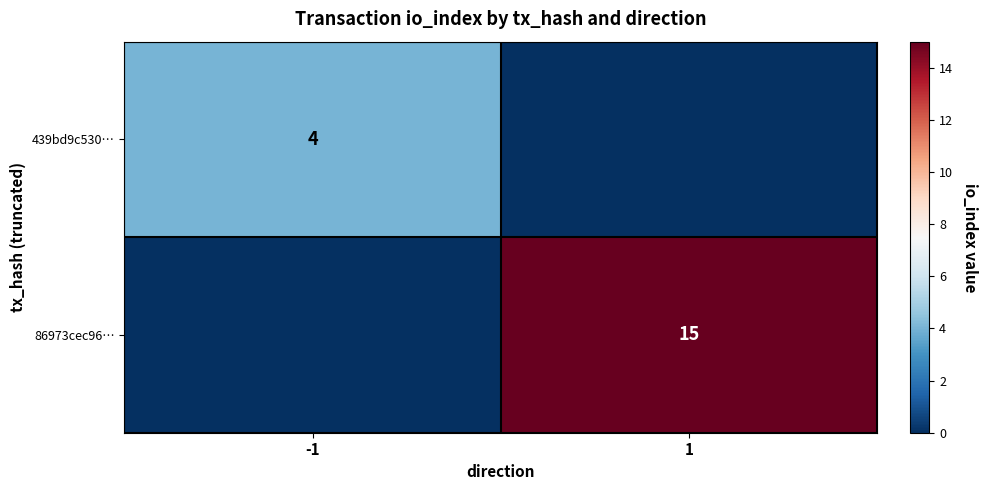

Is it true that 86973cec96… equals 15 at 1?

True